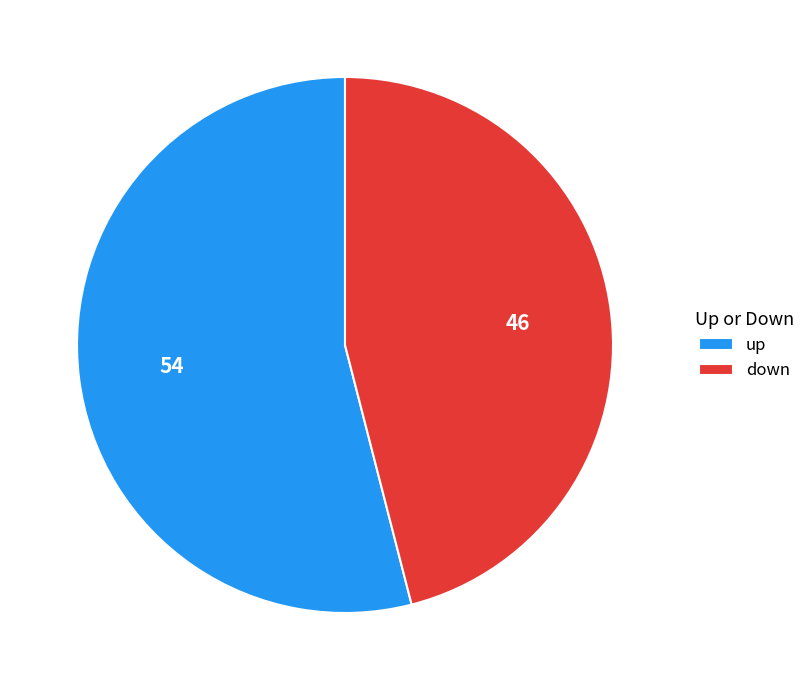

Rank the categories by value from highest to lowest.

up, down